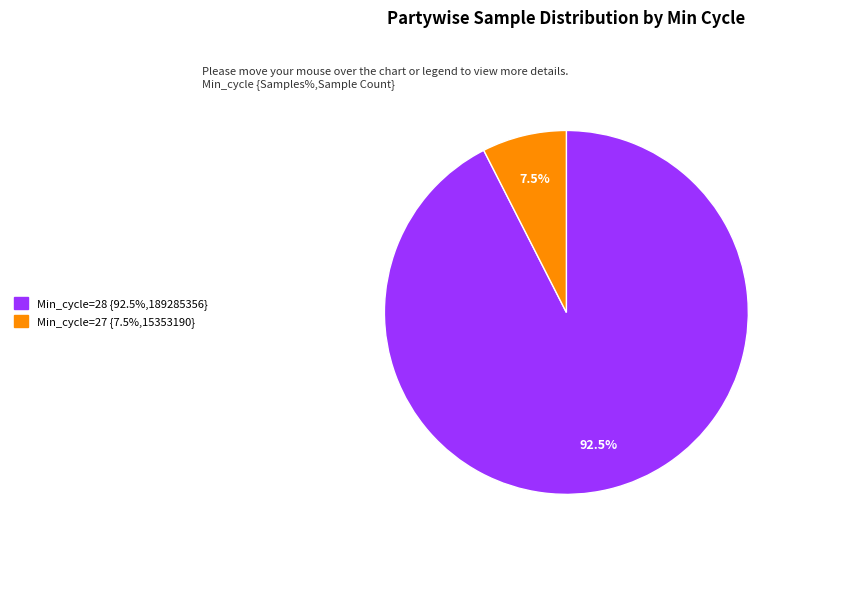

Count the number of slices in the pie.

2